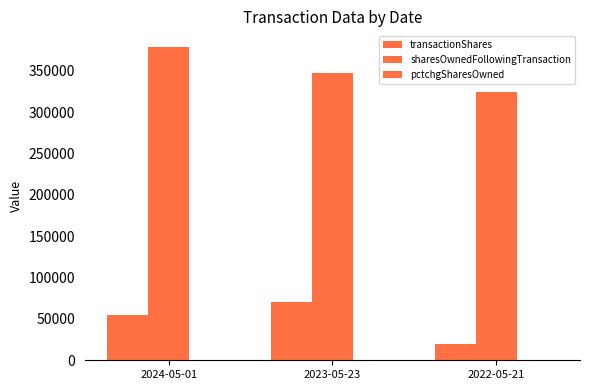

How many data points does each series have?

3